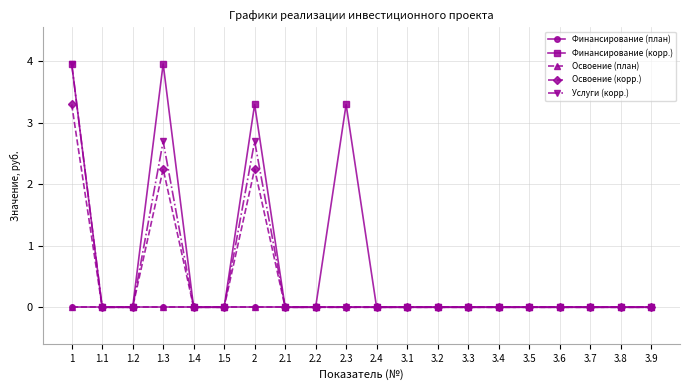

Does the chart have visible grid lines?

Yes